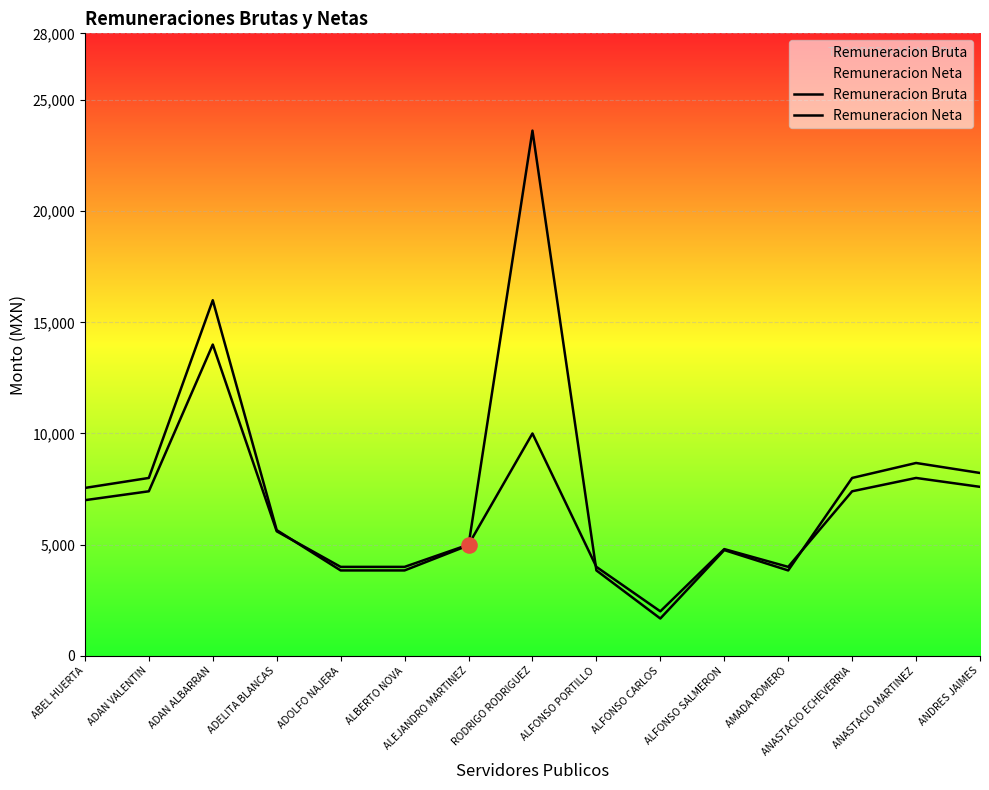

Which series contains the lowest Y value?

Remuneracion Bruta